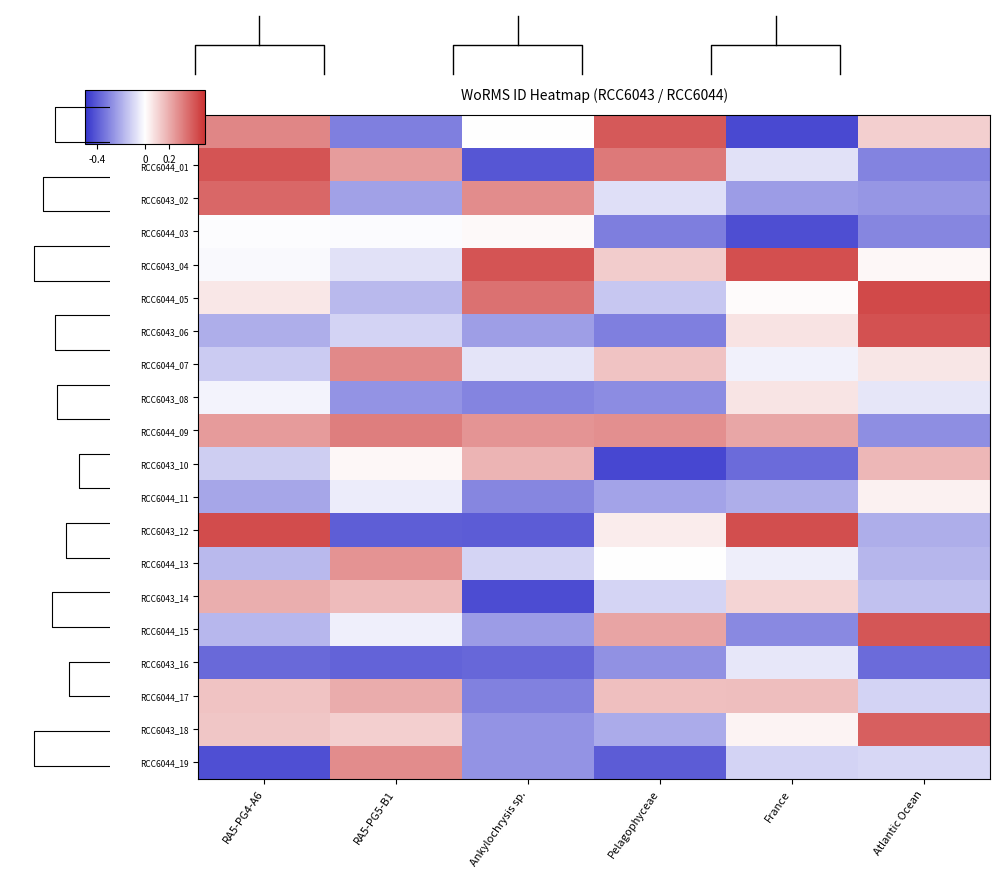

Which category has the highest value in the RCC6044_01 series?

RA5-PG4-A6